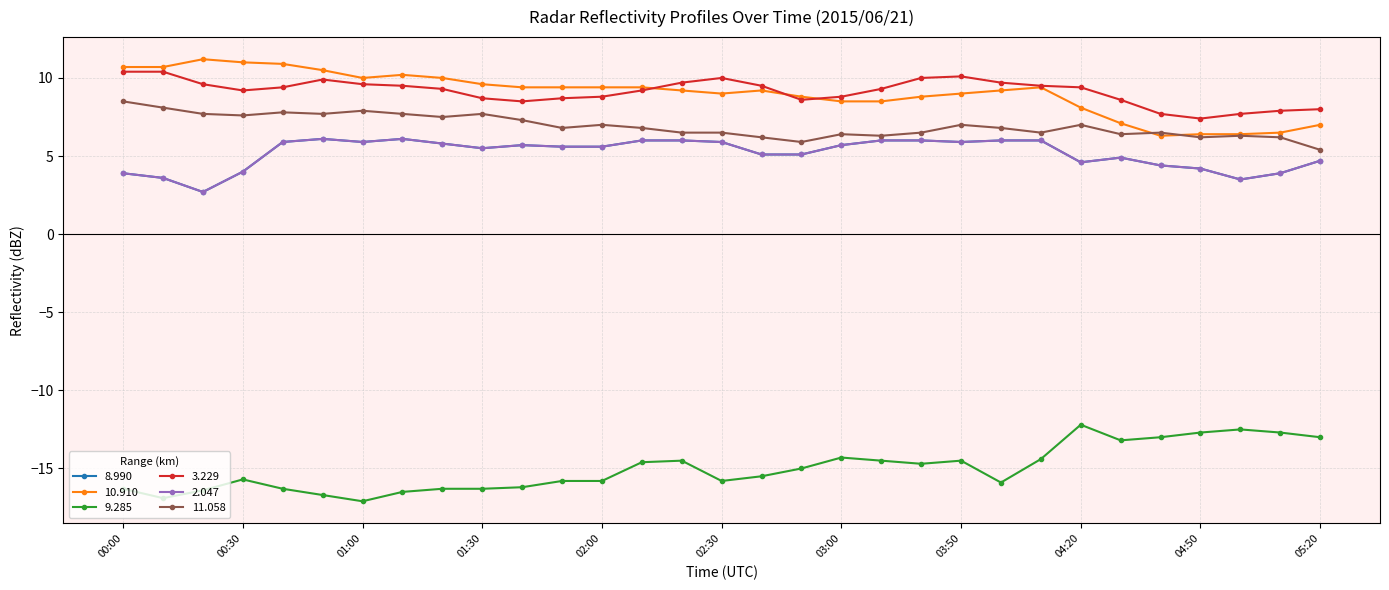

Which series has the largest total across all categories?

  3.229